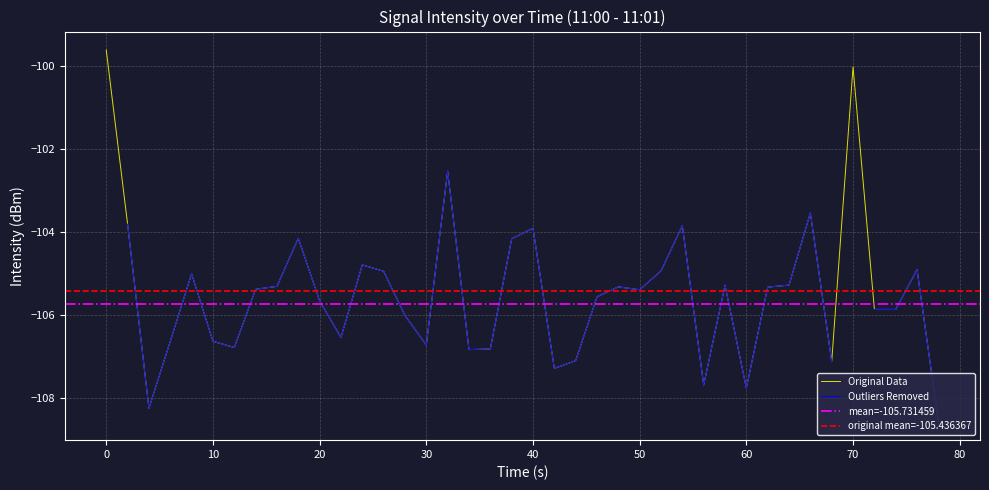

True or false: Original Data has a value of -69.9 at 40.

False